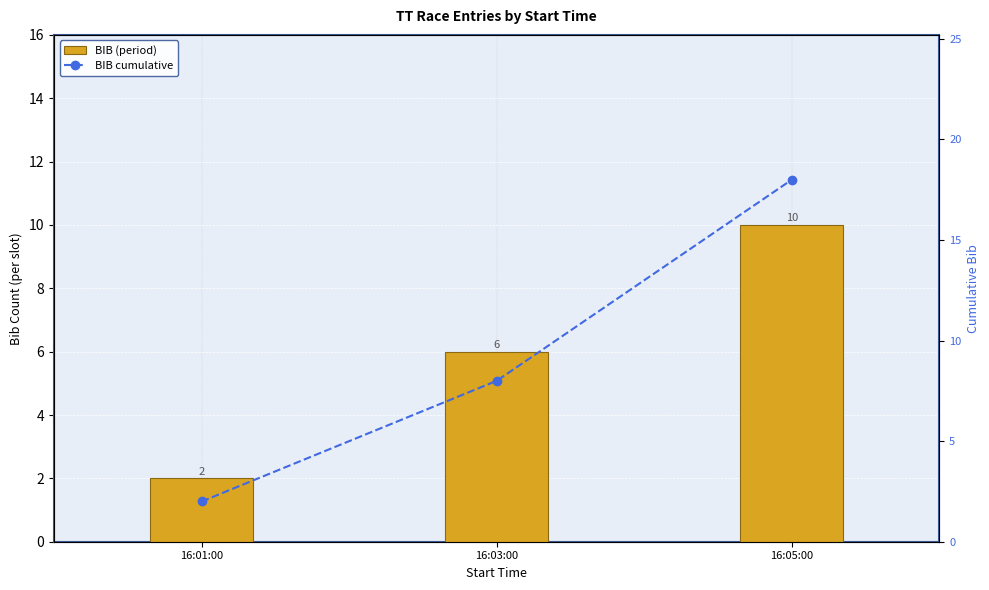

What is the value of the BIB (period) bar at the 1st from the left?

2